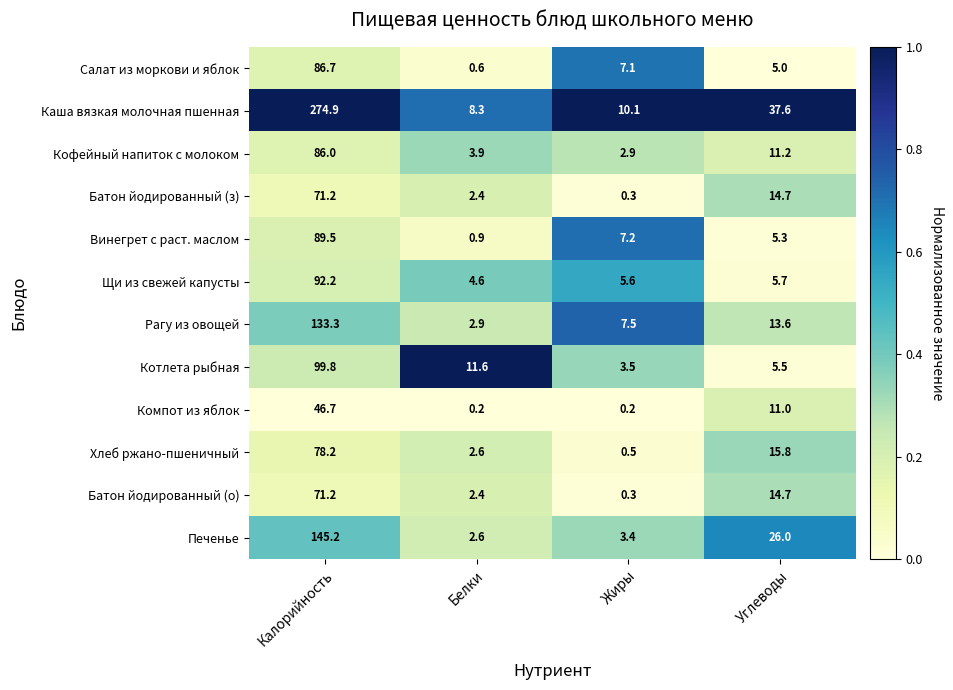

At which category is the sum across all series the highest?

Калорийность